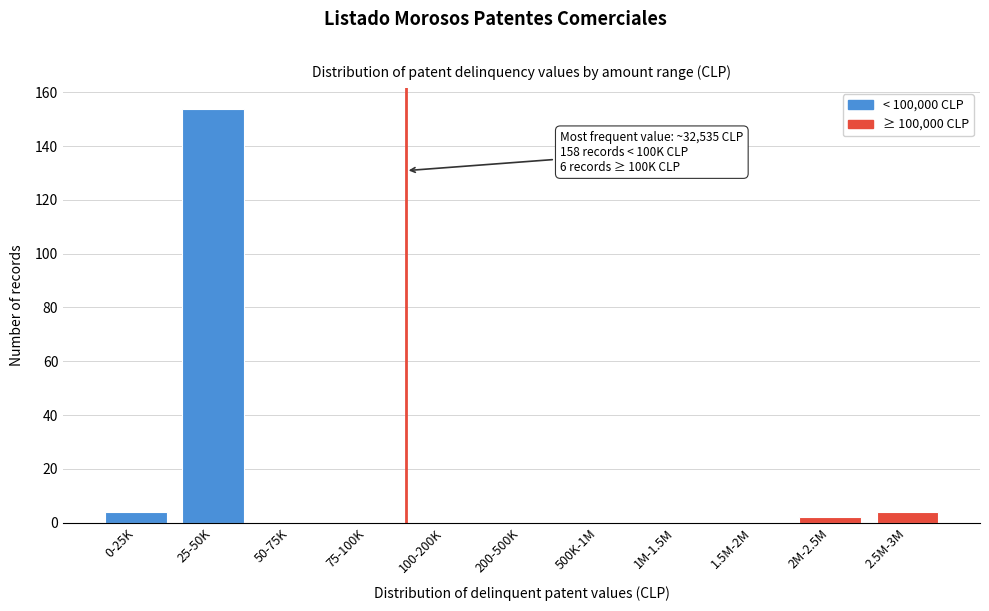

Reading left to right, list all the values displayed in this chart.

0-25K=4	25-50K=154	50-75K=0	75-100K=0	100-200K=0	200-500K=0	500K-1M=0	1M-1.5M=0	1.5M-2M=0	2M-2.5M=2	2.5M-3M=4